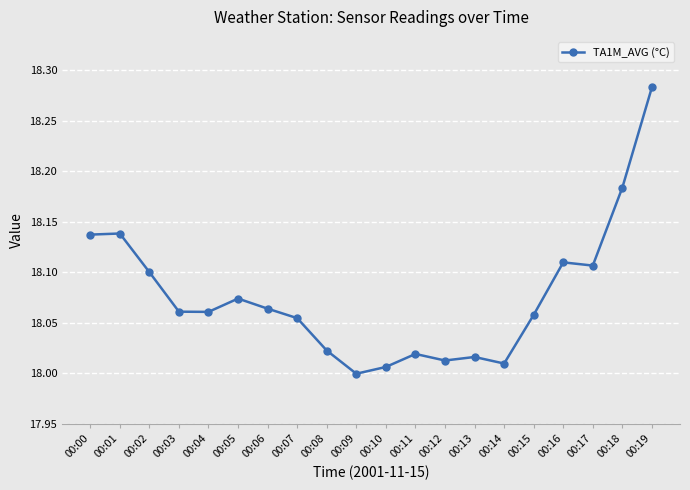

What is the sum of the values at 00:01 and 00:13?

36.2